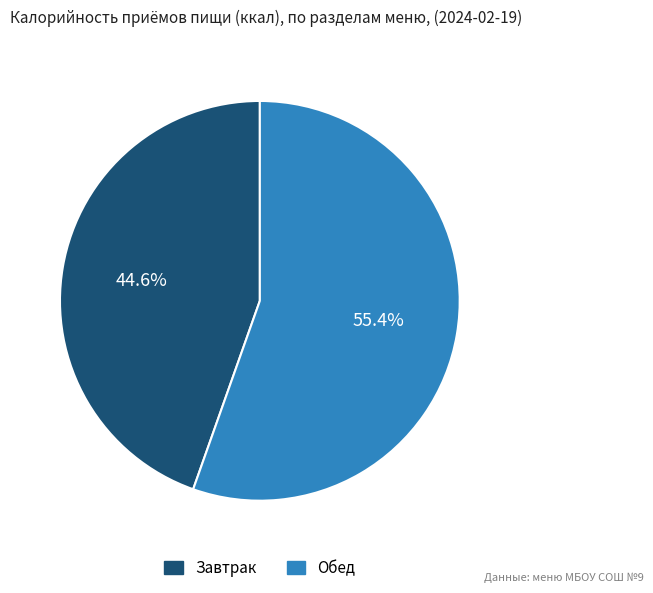

Rank the categories by value from lowest to highest.

Завтрак, Обед